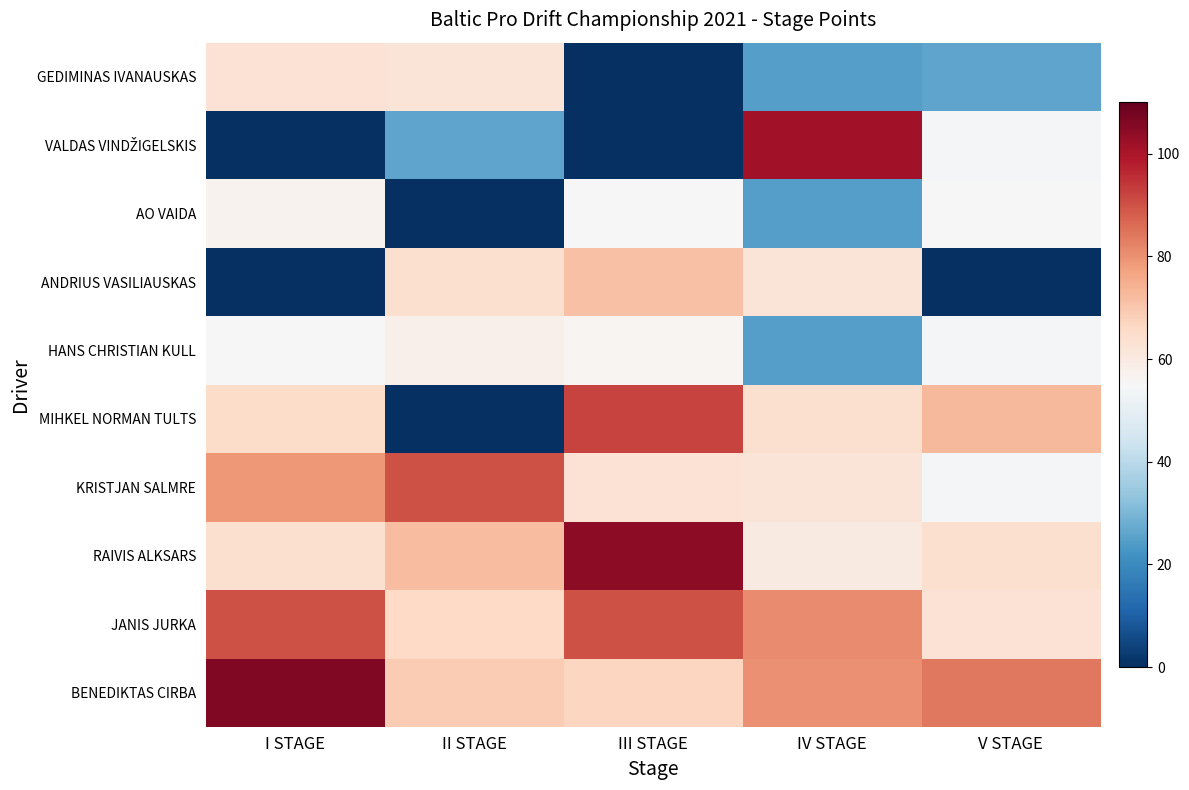

What is the difference between the highest and lowest values at I STAGE?

106.0